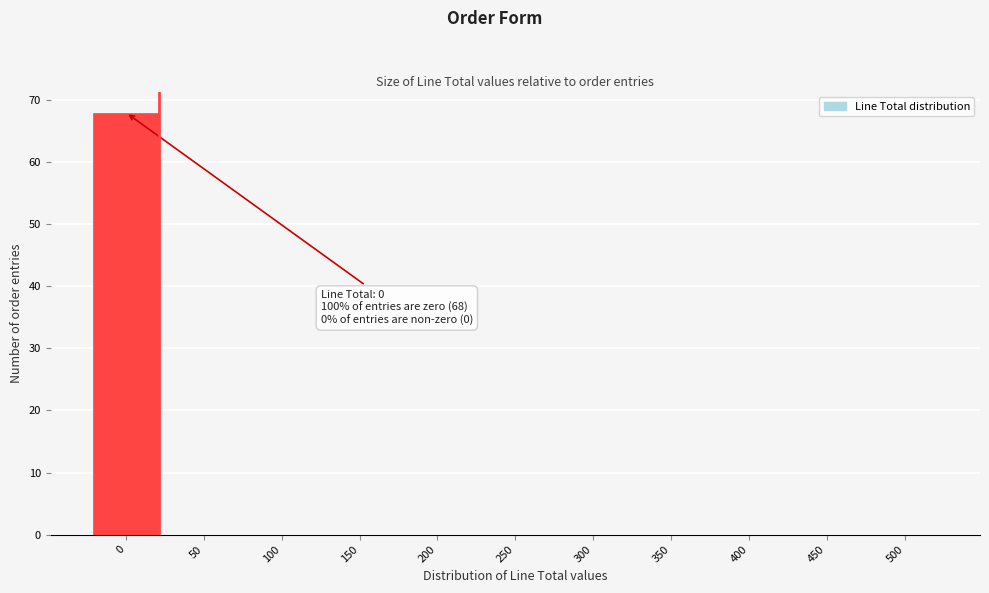

Reading left to right, extract all data points from this chart.

0=68	50=0	100=0	150=0	200=0	250=0	300=0	350=0	400=0	450=0	500=0